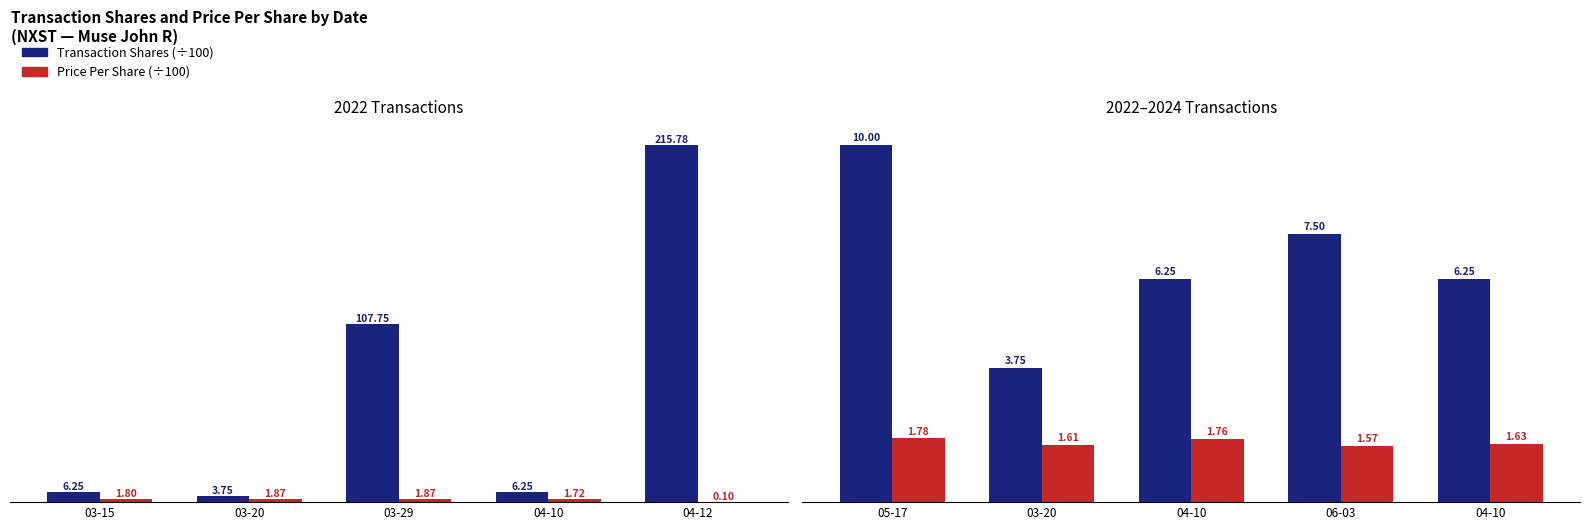

What position from the right is 03-29?

3